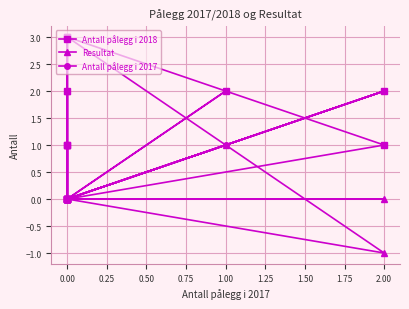

True or false: Resultat and Antall pålegg i 2018 intersect in this chart.

False